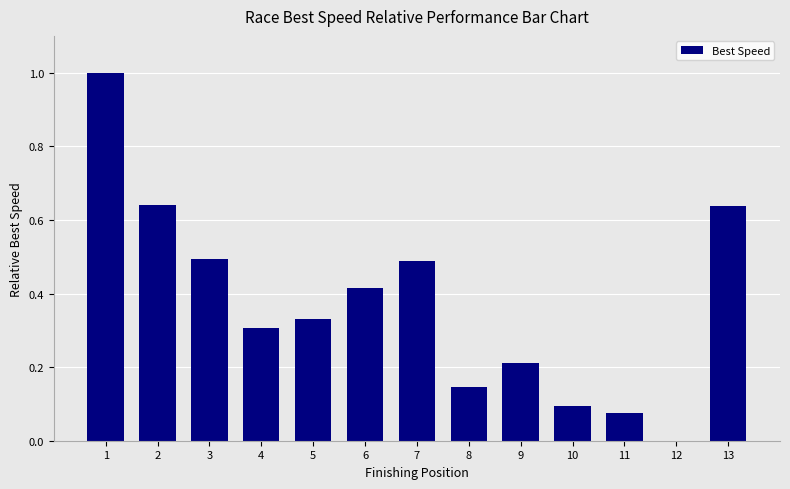

What is the greatest value displayed?

1.0